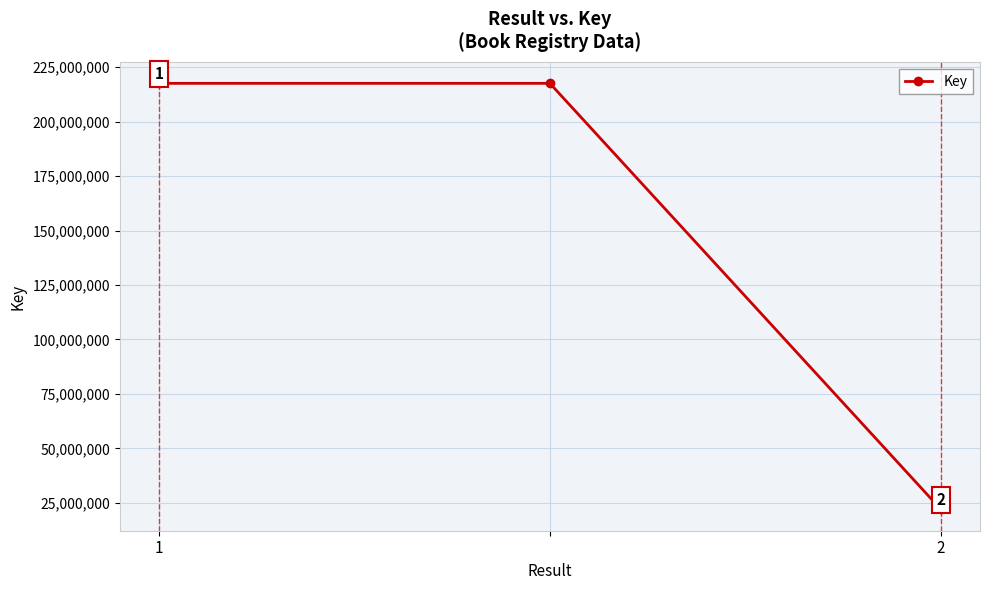

What is the difference between the maximum and minimum values?

195577595